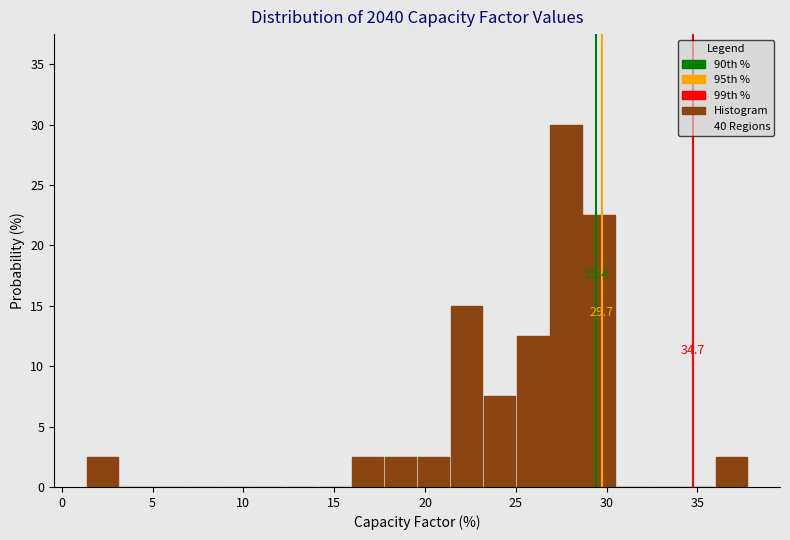

Read against the x-axis, roughly where is the centre of the tallest bar?

28.0